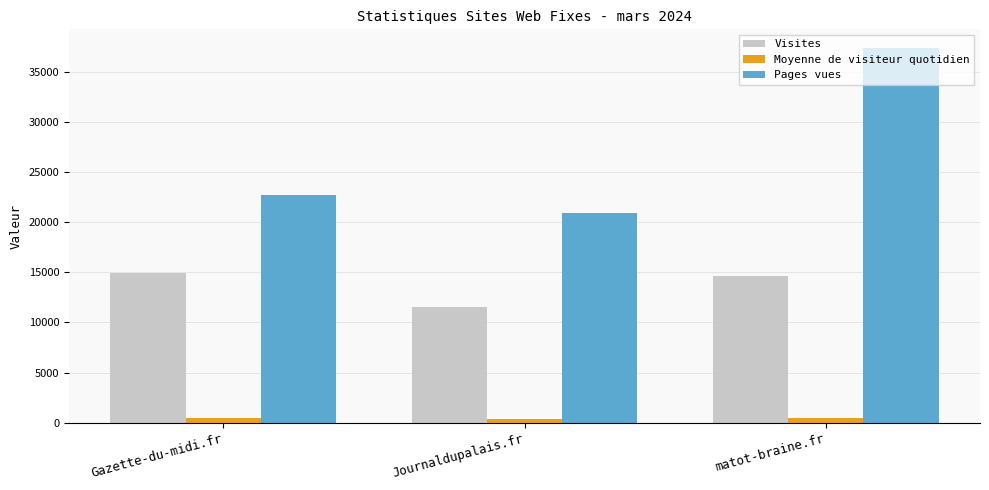

True or false: Pages vues has a value of 20925 at Journaldupalais.fr.

True